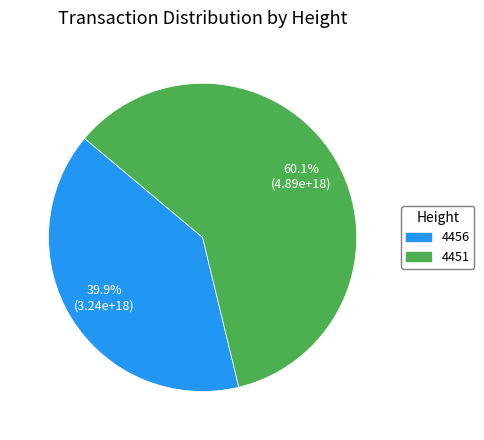

Which category has the biggest portion of the pie?

4451